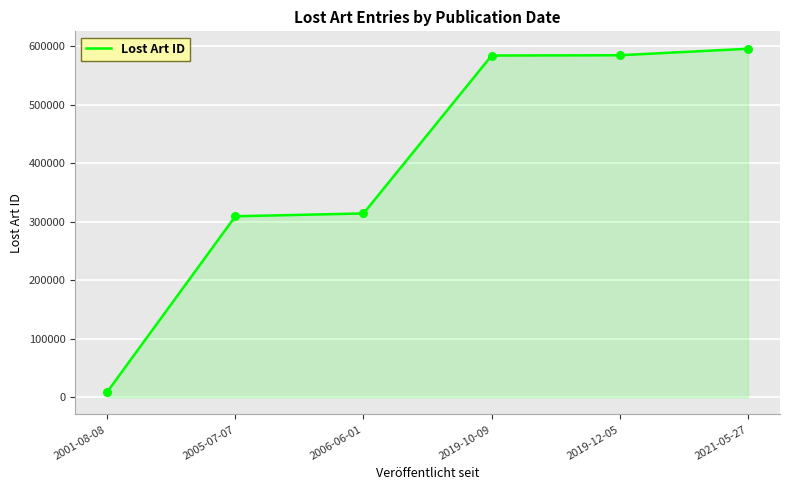

What is the ratio of the value at 2019-10-09 to the value at 2021-05-27?

1.0